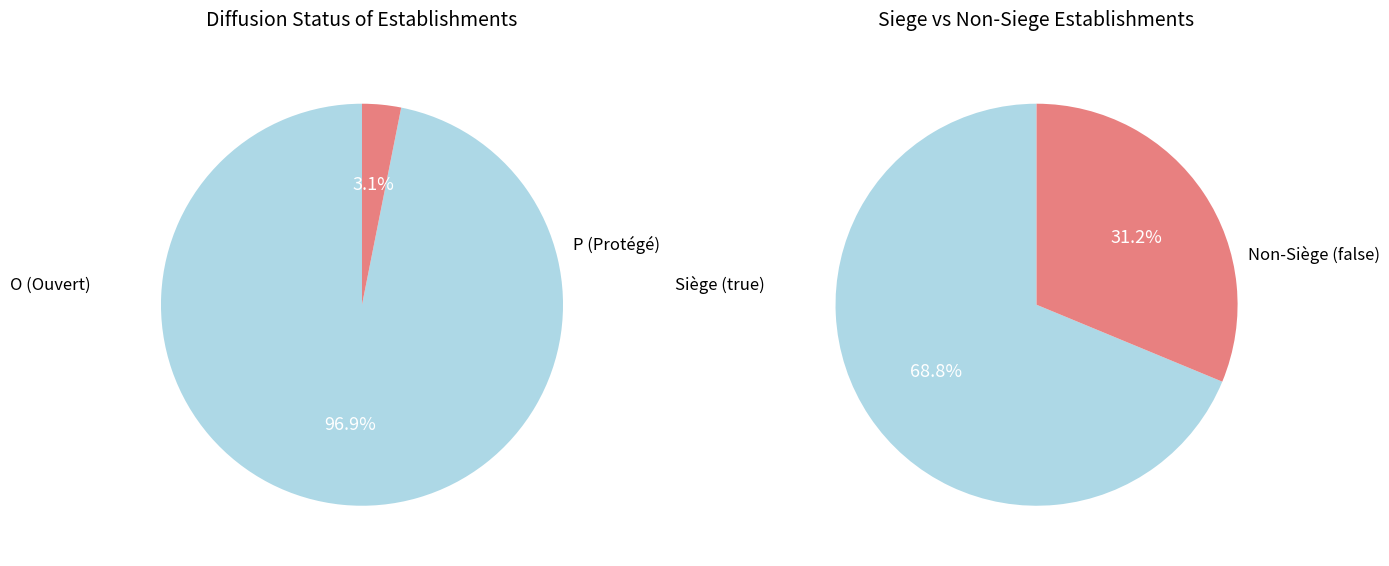

How many segments does this pie chart have?

2